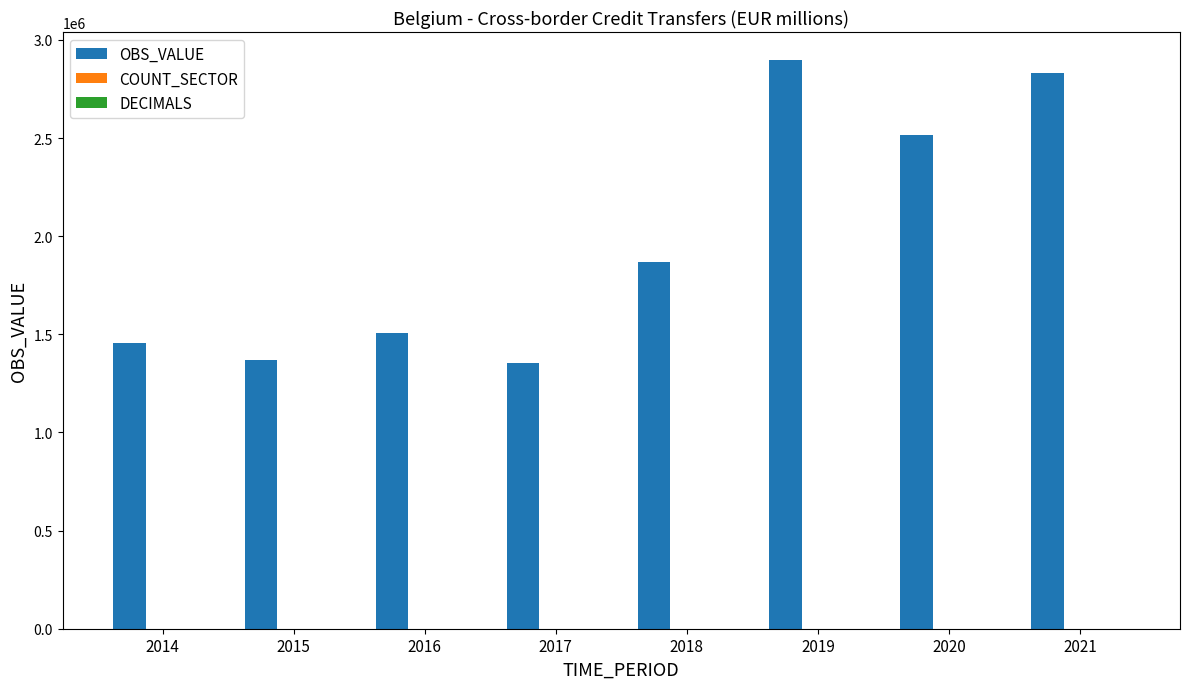

Between 2014 and 2019, which series saw the biggest shift?

OBS_VALUE